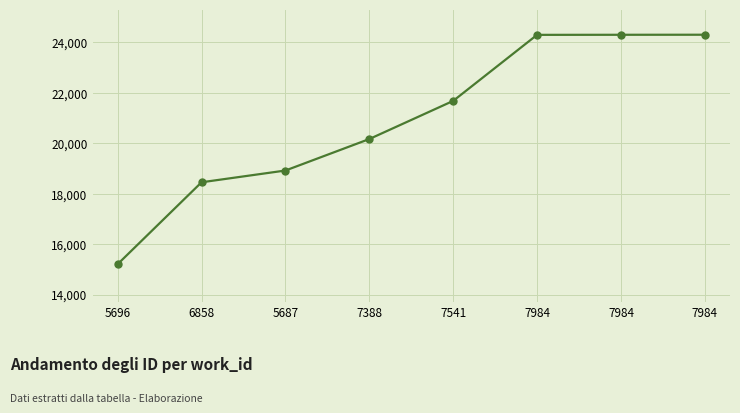

Rank the categories by value from lowest to highest.

5696, 6858, 5687, 7388, 7541, 7984, 7984, 7984